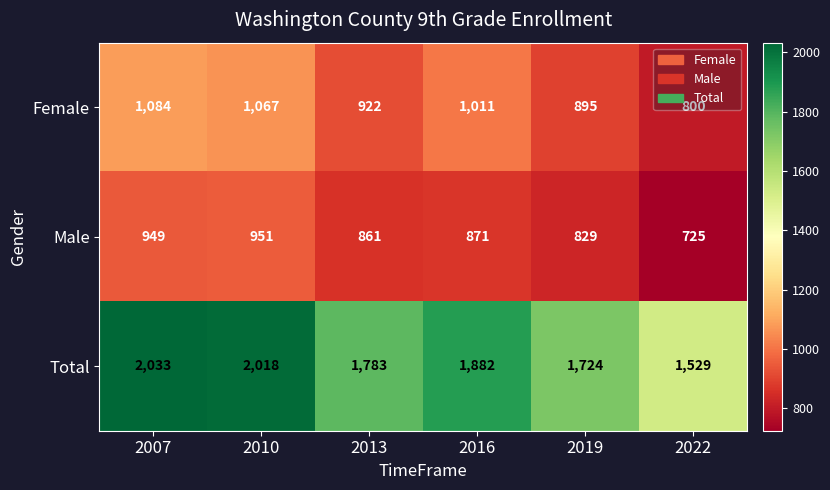

Which series has the largest total across all categories?

Total